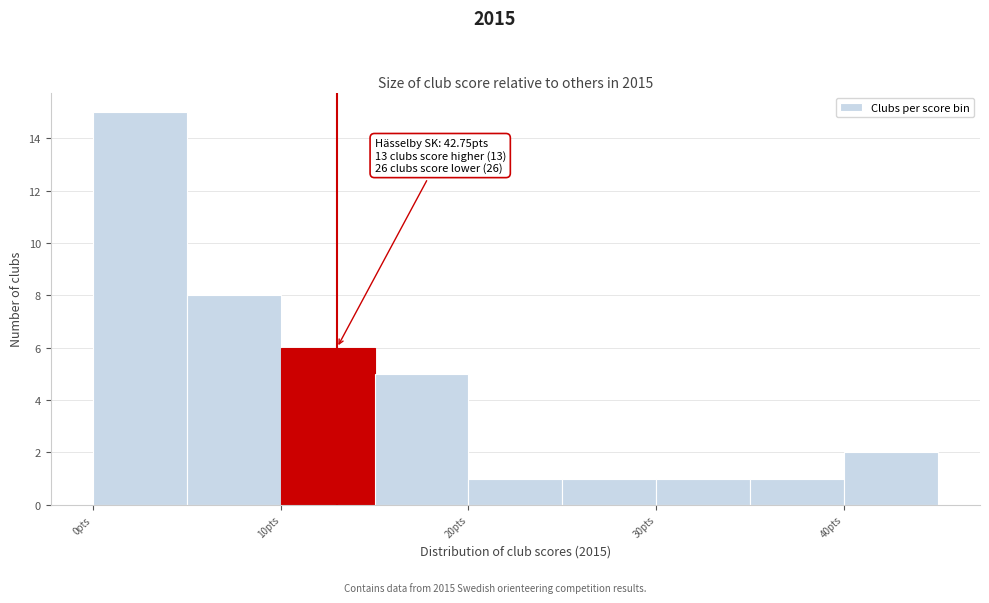

Over which range of the x-axis is the bar tallest?

0 to 5